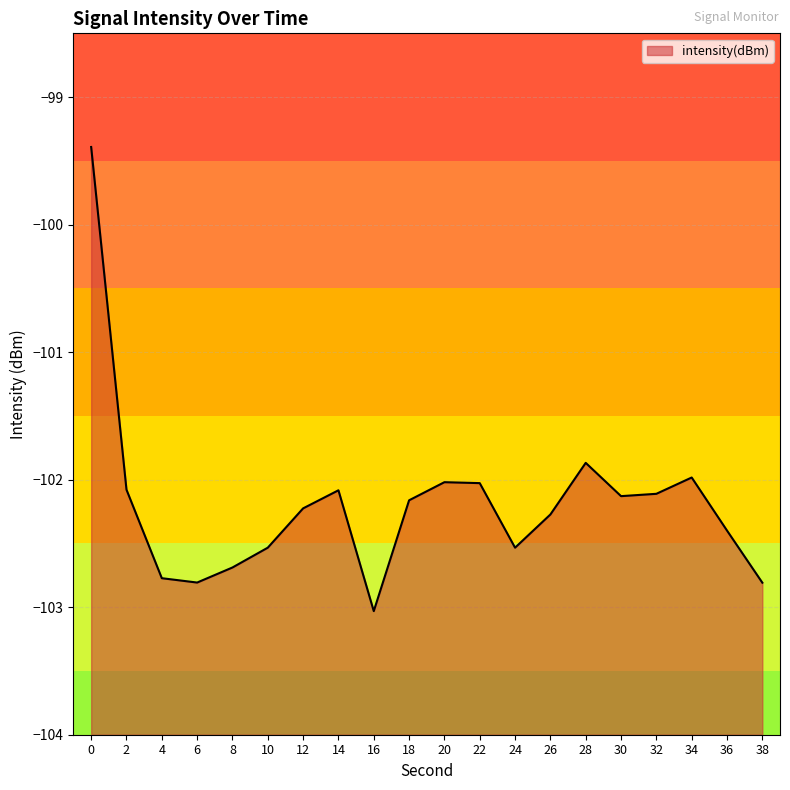

Reading left to right, what are all the values shown in this chart?

-99.4	-102.1	-102.8	-102.8	-102.7	-102.5	-102.2	-102.1	-103.0	-102.2	-102.0	-102.0	-102.5	-102.3	-101.9	-102.1	-102.1	-102.0	-102.4	-102.8